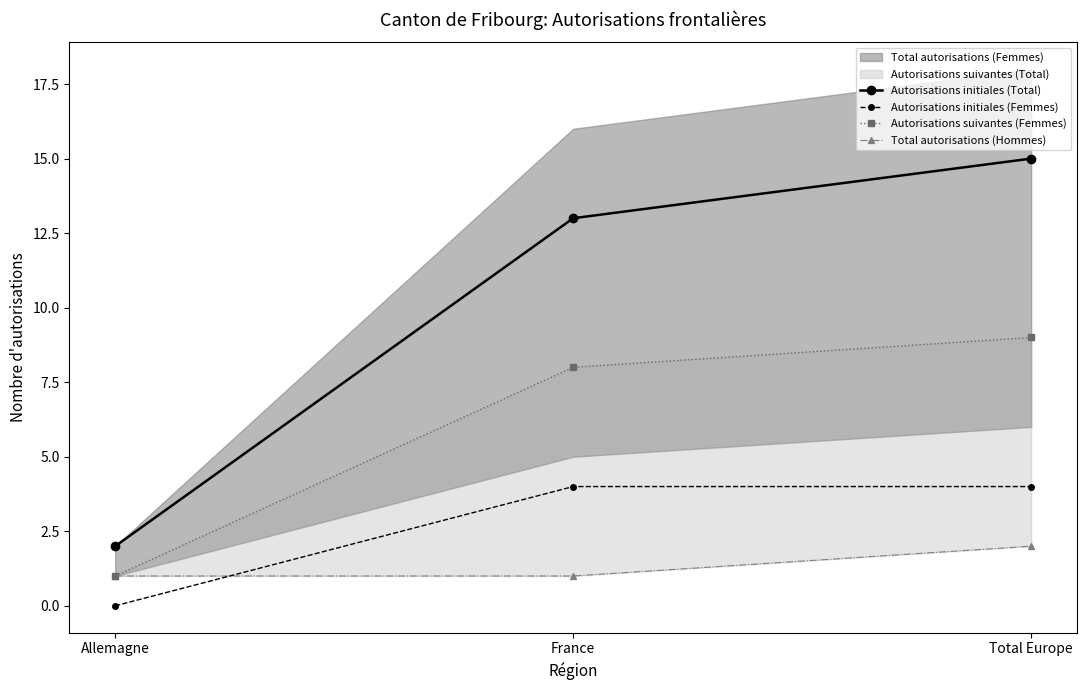

Is it true that Total autorisations (Hommes) equals 2 at Allemagne?

False